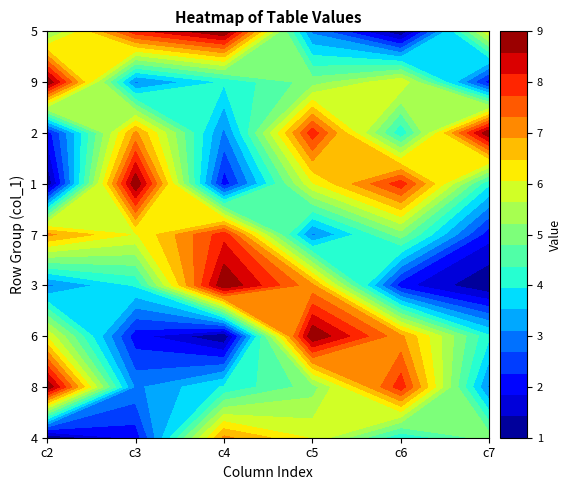

What is the difference between the second highest and second lowest values in the 4 series?

8